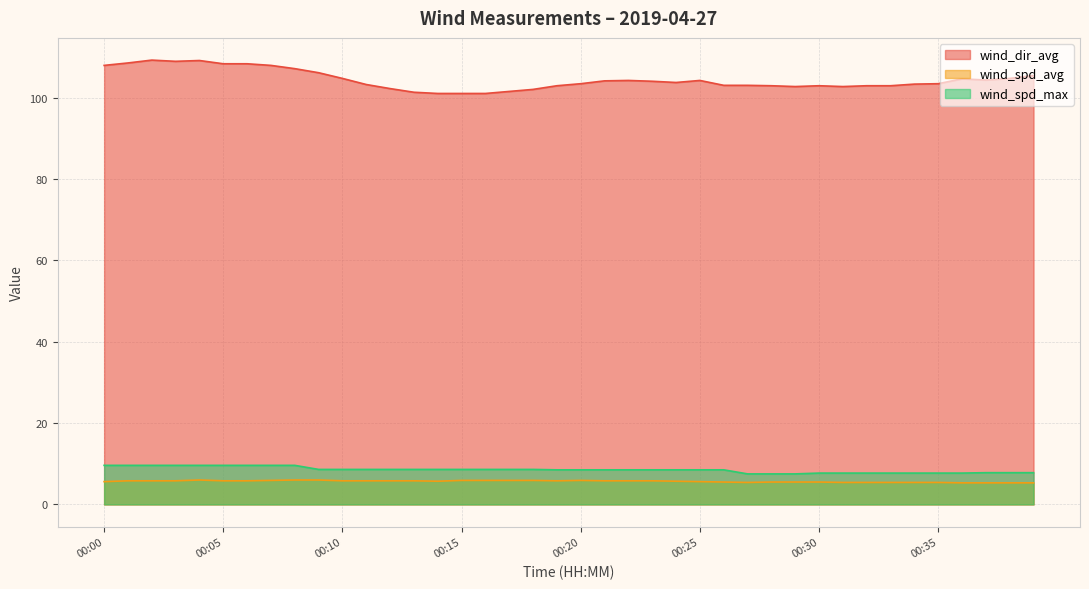

True or false: wind_dir_avg has a value of 164.4 at 00:18.

False